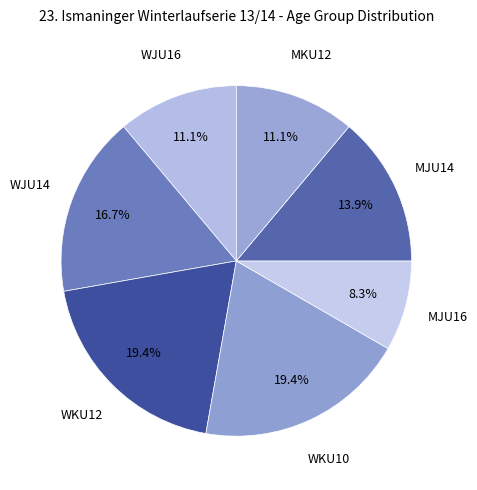

How many slices are in this pie chart?

7